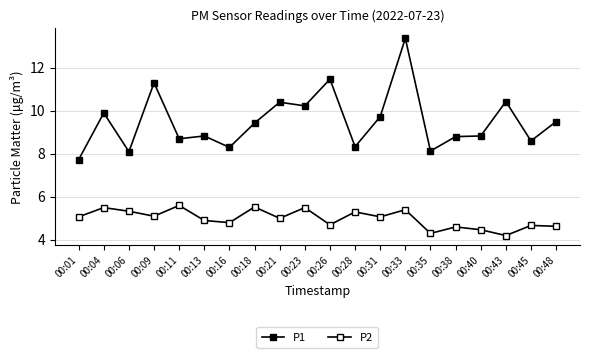

How many distinct data groups are displayed?

2